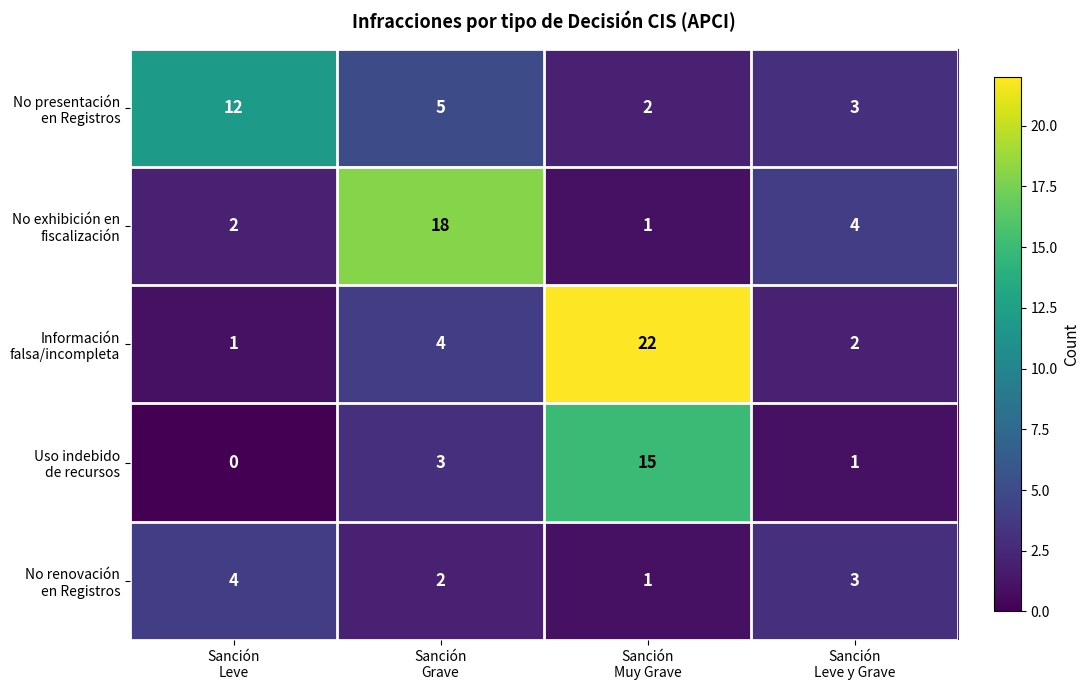

Which category has the lowest value across all series?

Sanción
Leve